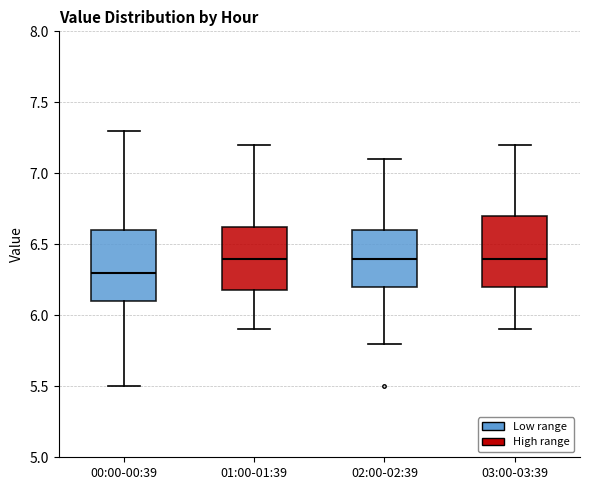

Reading left to right, read every box against the y-axis: the position of its median line, the range the box covers, and the ends of its whiskers. The values are not printed on the chart, so give them approximately, as read against the axis.

00:00-00:39: median 6.30, box 6.10 to 6.60, whiskers 5.50 to 7.30
01:00-01:39: median 6.40, box 6.20 to 6.65, whiskers 5.90 to 7.20
02:00-02:39: median 6.40, box 6.20 to 6.60, whiskers 5.80 to 7.10
03:00-03:39: median 6.40, box 6.20 to 6.70, whiskers 5.90 to 7.20